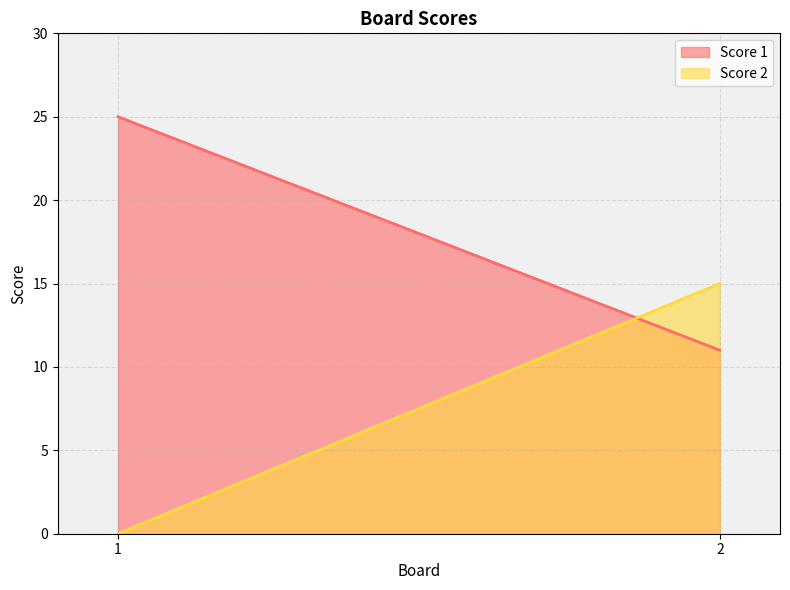

Does the chart display data point markers on the line(s)?

No